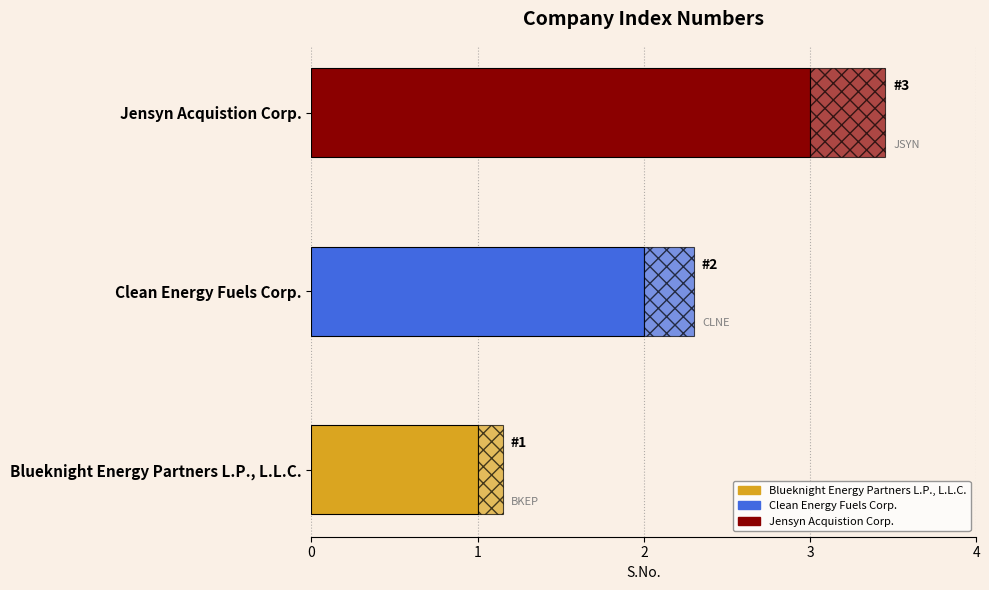

Which has a higher value, Jensyn Acquistion Corp. or Clean Energy Fuels Corp.?

Jensyn Acquistion Corp.